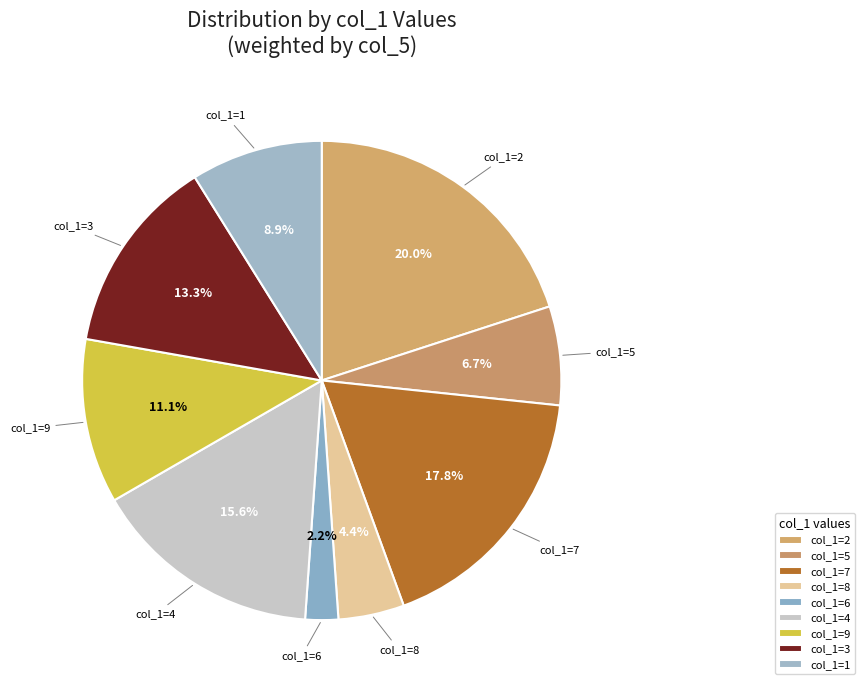

Is col_1=8 the majority of the pie?

No